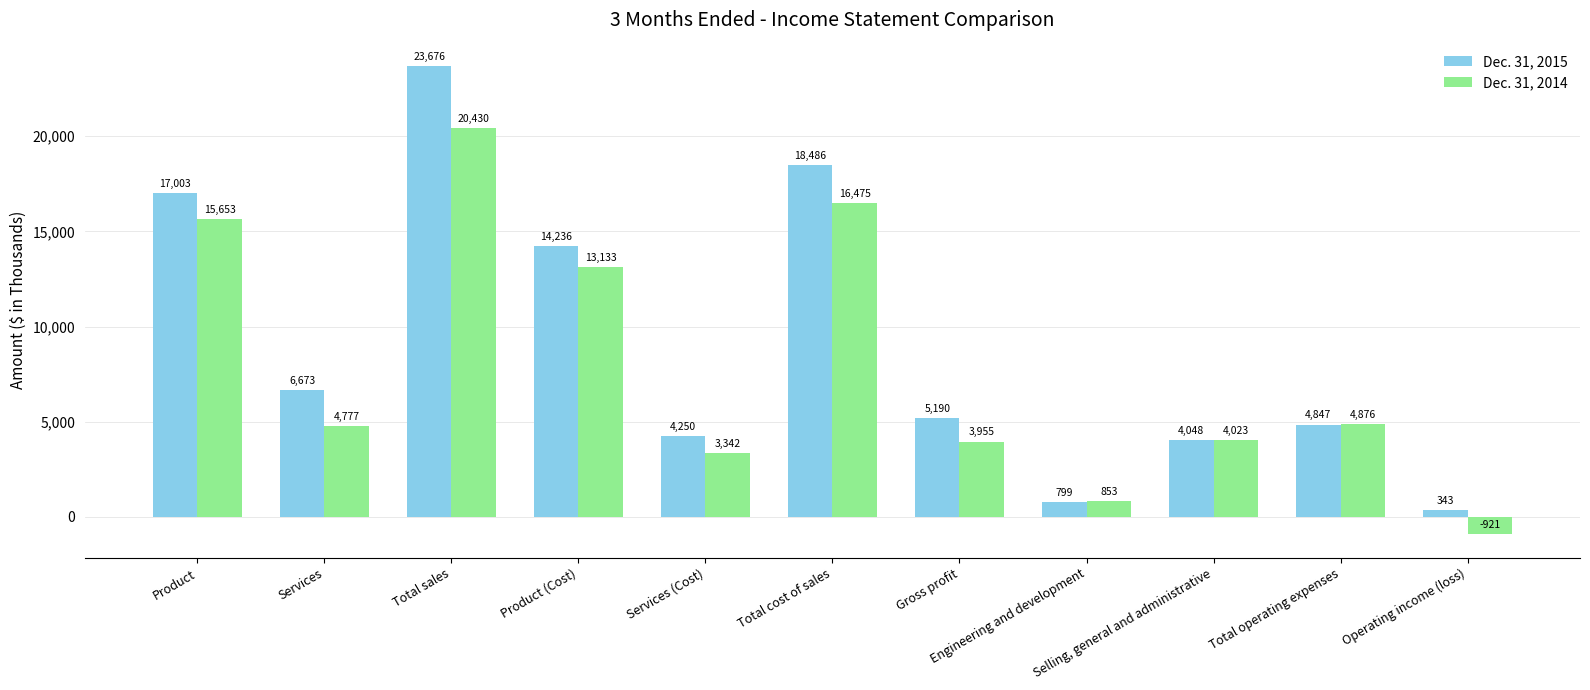

What is the label of the 4th bar from the right?

Engineering and development